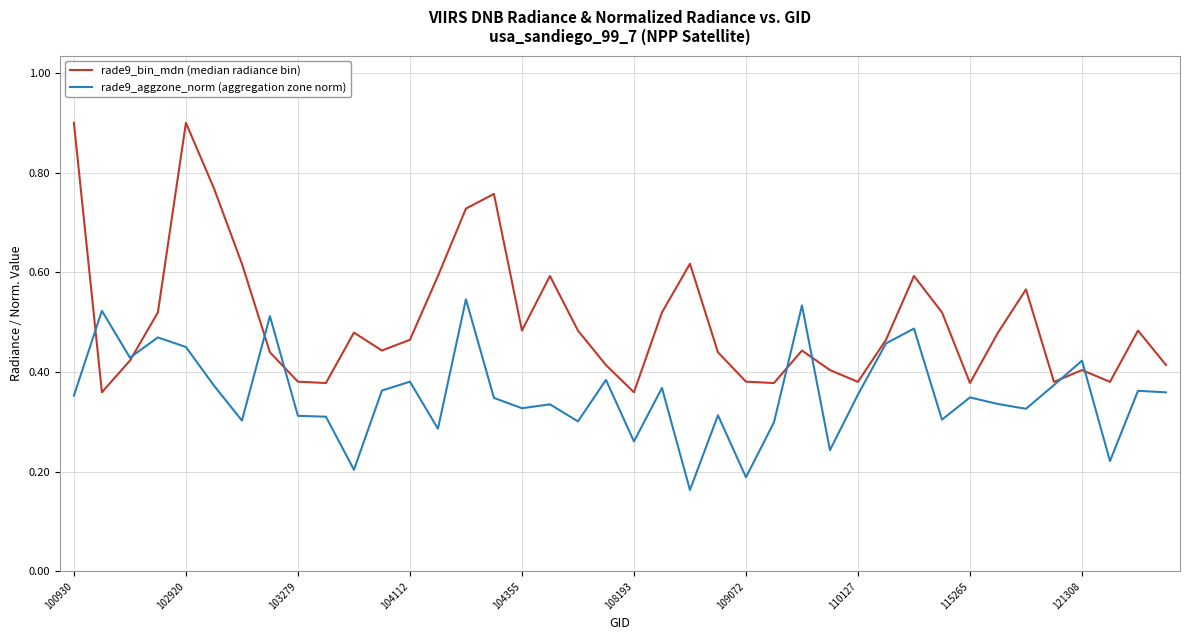

Rank the series by their maximum value, from lowest to highest.

rade9_aggzone_norm (aggregation zone norm), rade9_bin_mdn (median radiance bin)